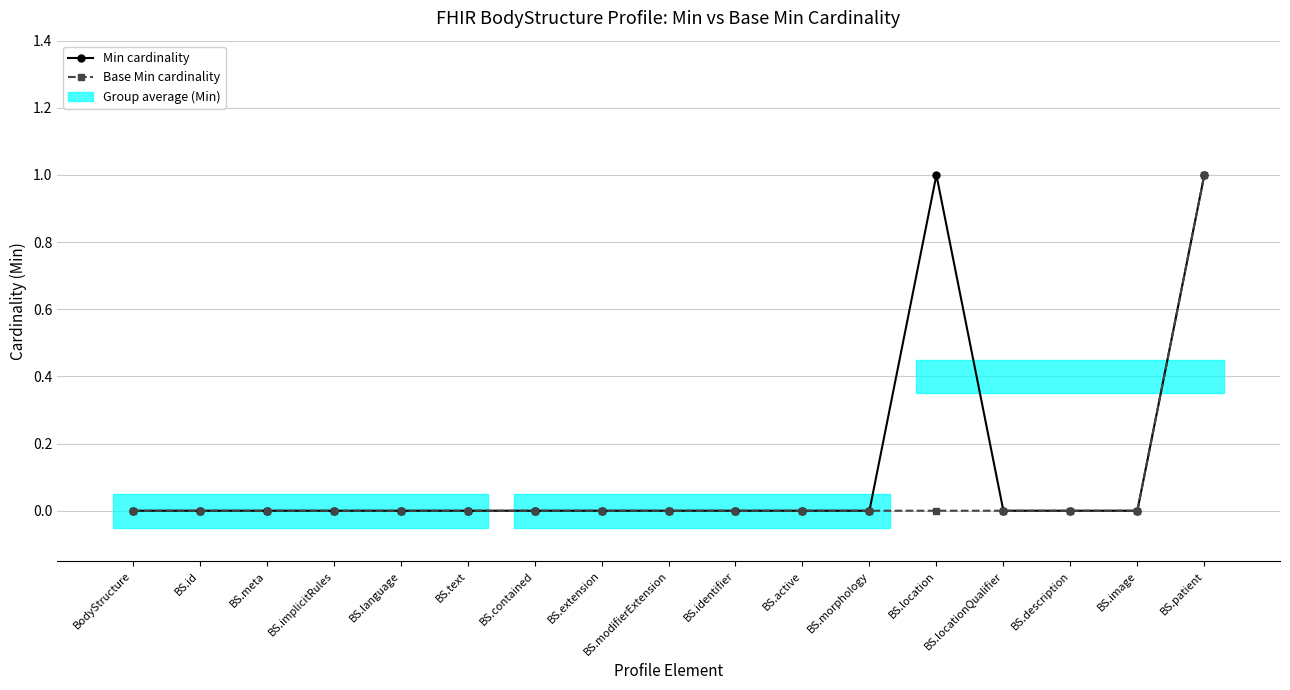

At which category is the sum across all series the highest?

BS.patient